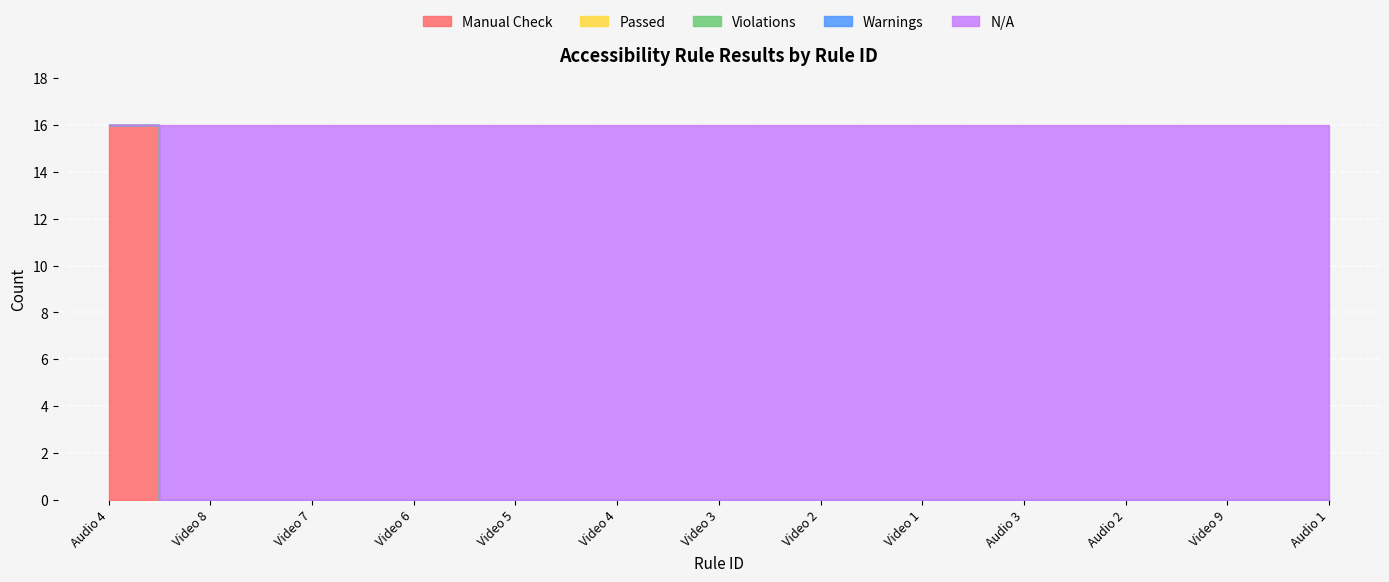

True or false: N/A and Warnings cross at least once.

False